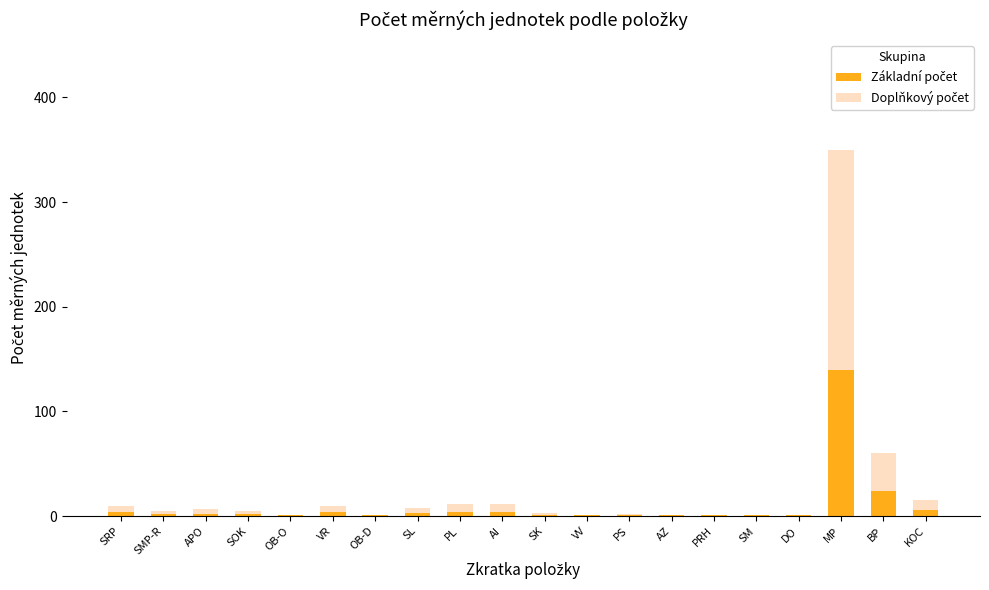

Are the bars grouped side by side (vs. stacked)?

No